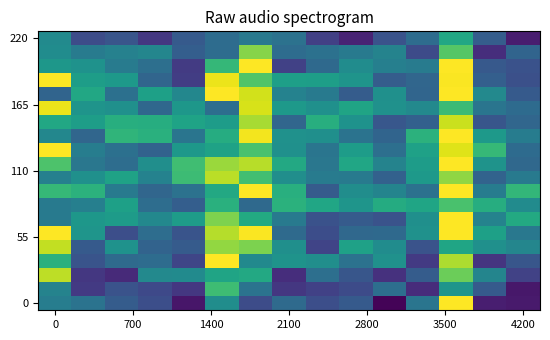

What is the maximum value shown in the chart?

1.3